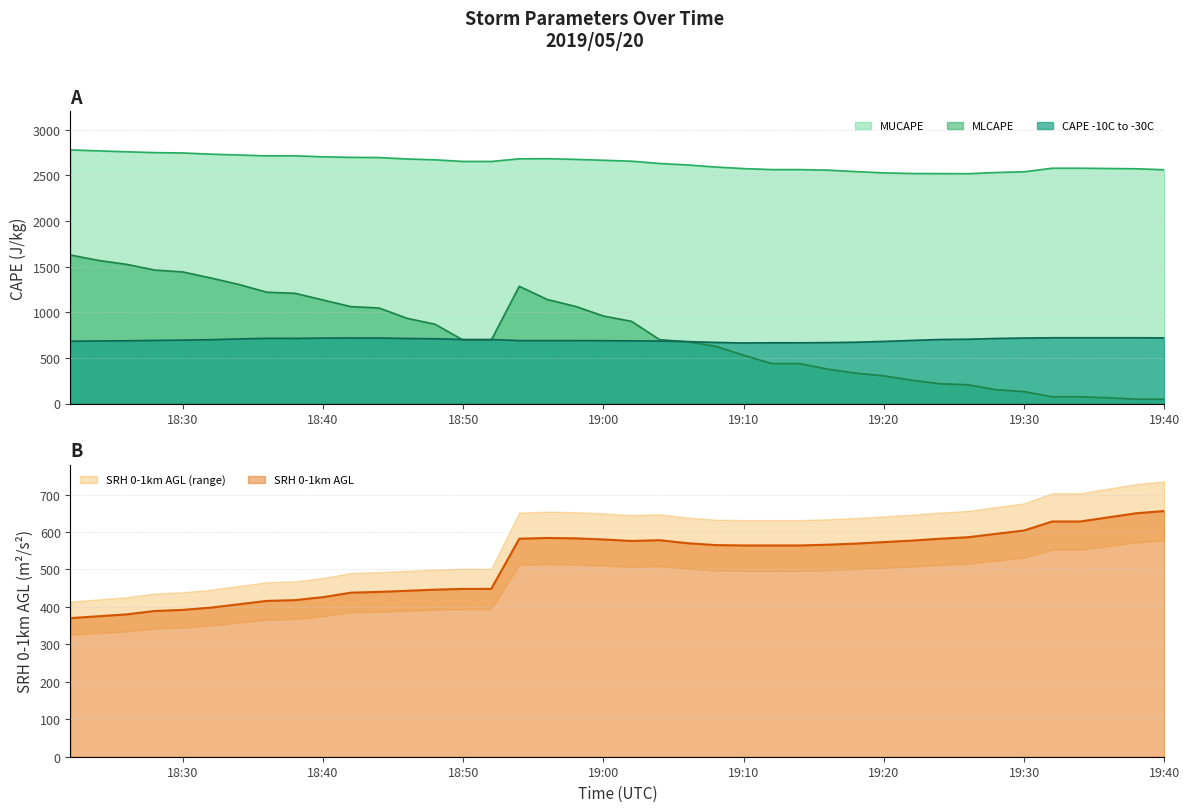

What is the total value across all series at 2019/05/20 18:52?

4494